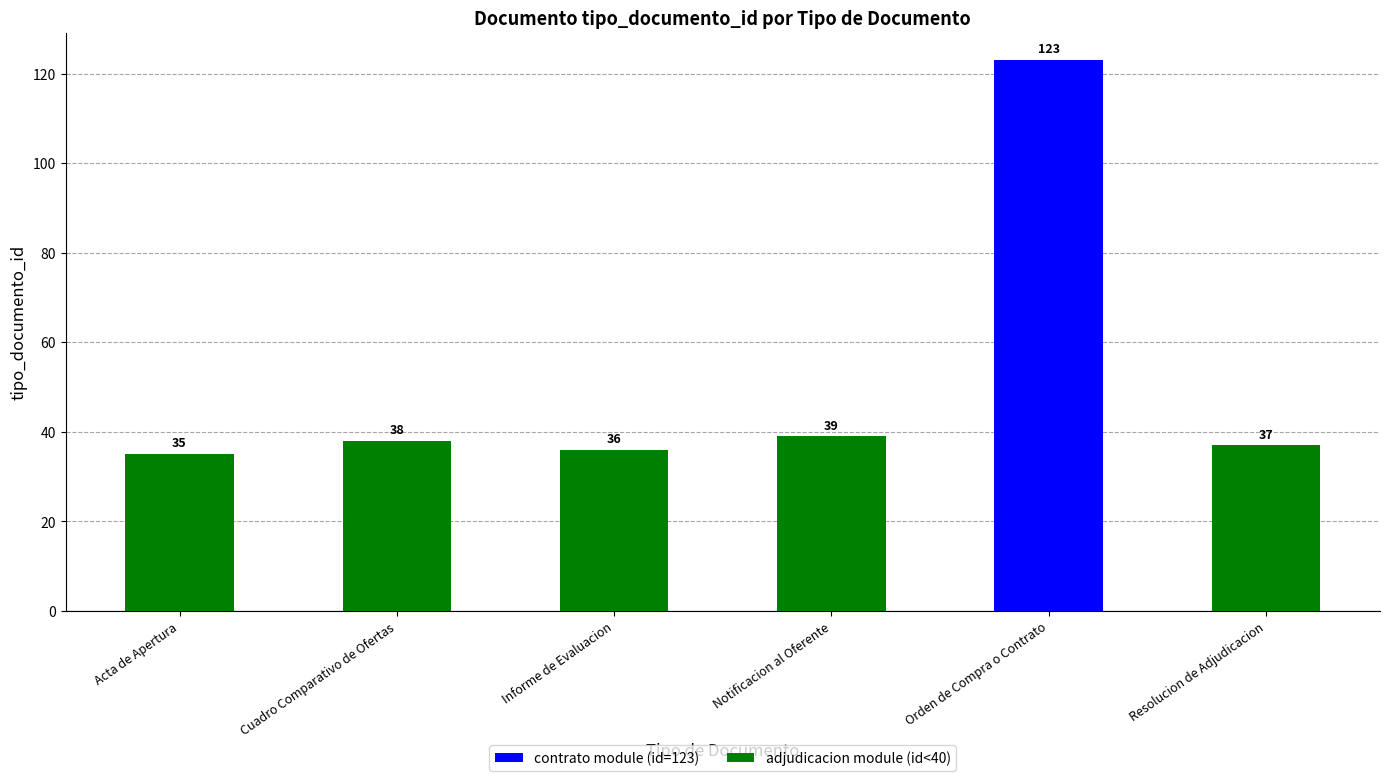

What is the sum of the values at Cuadro Comparativo de Ofertas and Informe de Evaluacion?

74